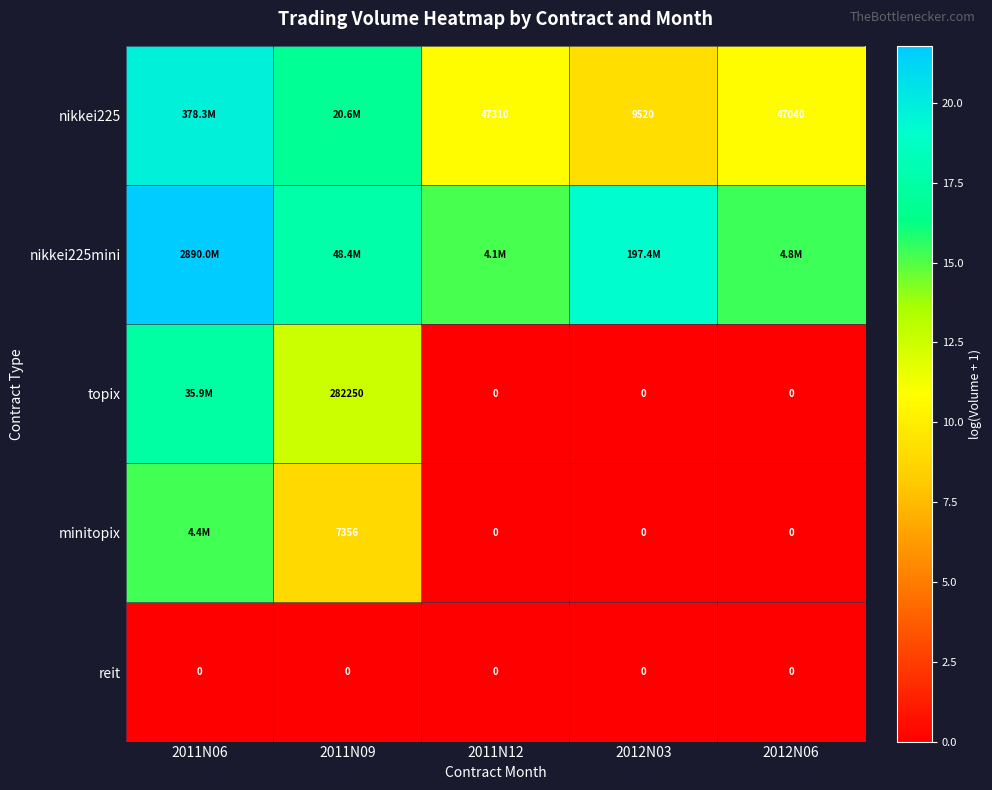

How many series are shown in this chart?

5